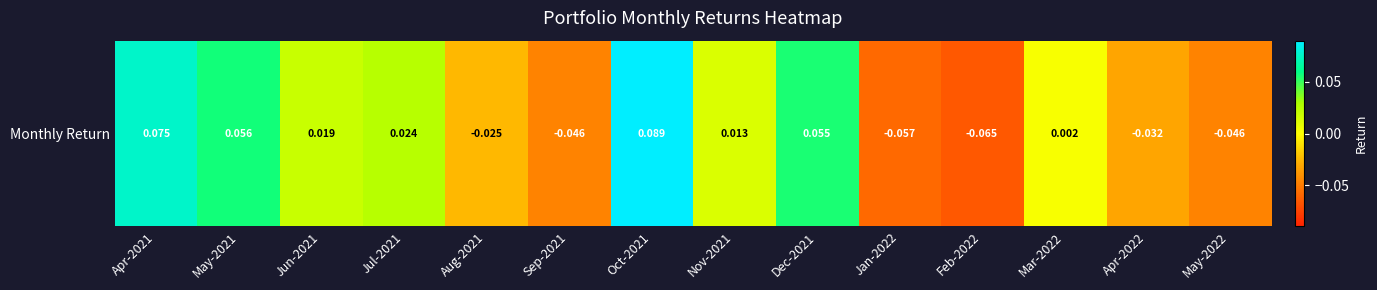

What is the change in value from Jul-2021 to Feb-2022?

-0.1